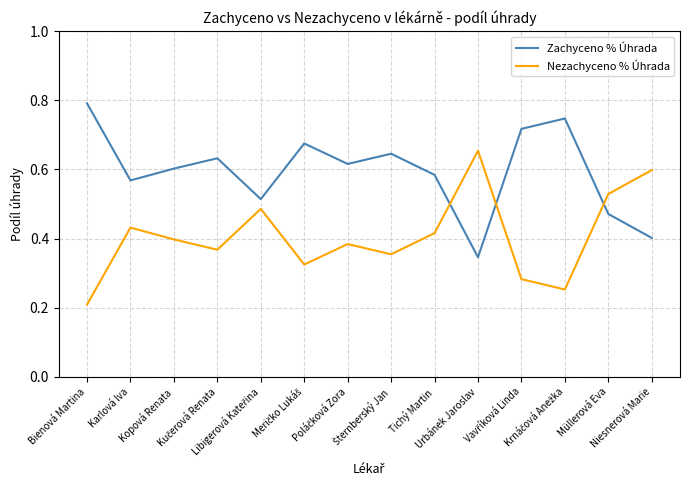

Which series has the largest total across all categories?

Zachyceno % Úhrada